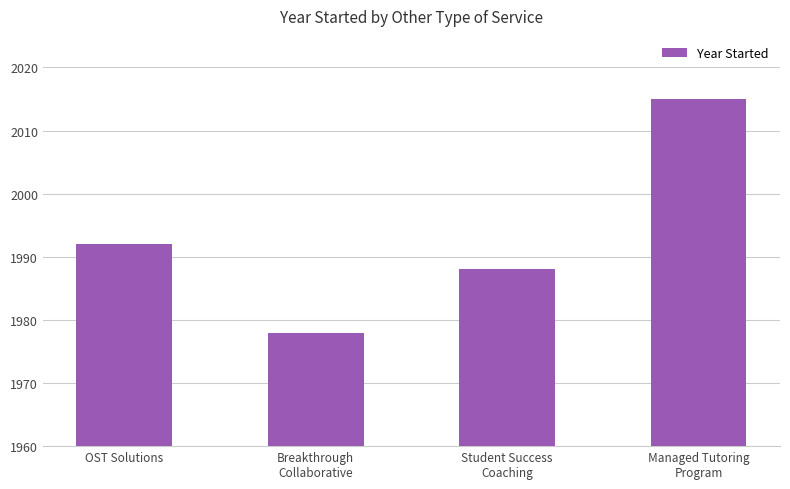

The chart shows a value of 1978 at Breakthrough
Collaborative. True or false?

True